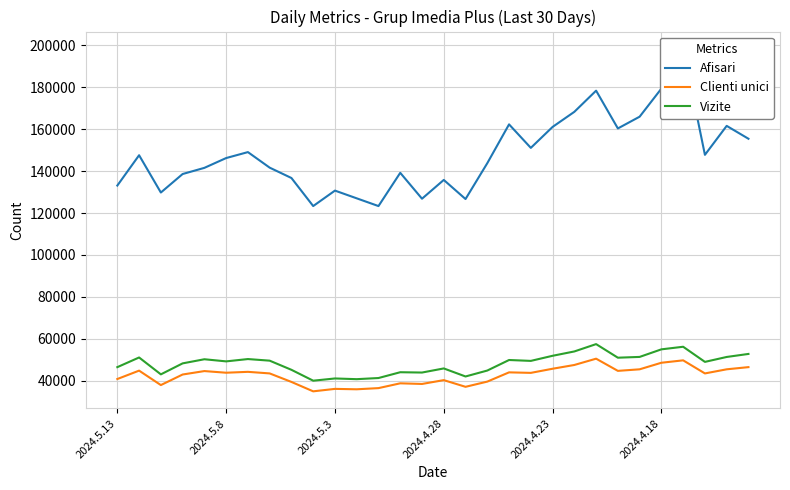

What is the minimum value for Clienti unici?

34958